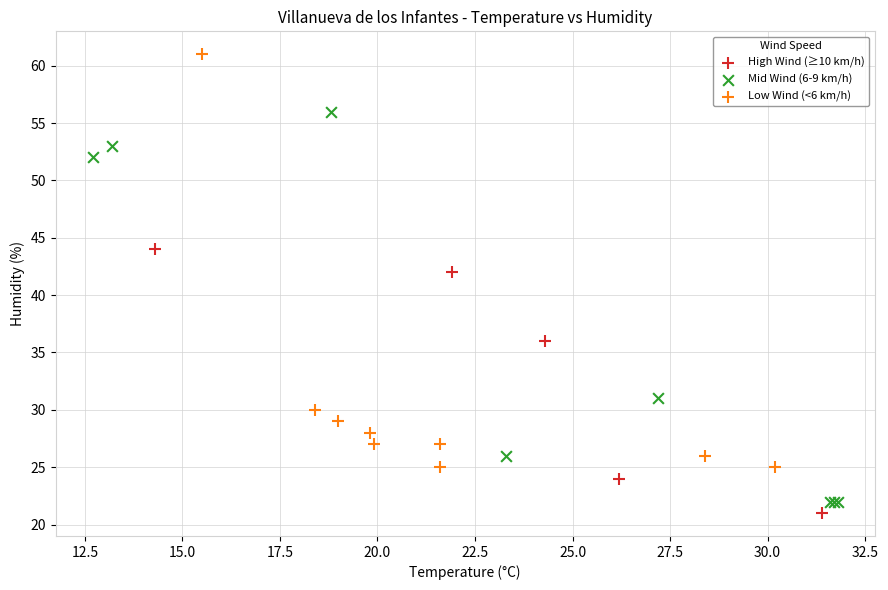

Which series has the largest Y range (max minus min)?

Low Wind (<6 km/h)